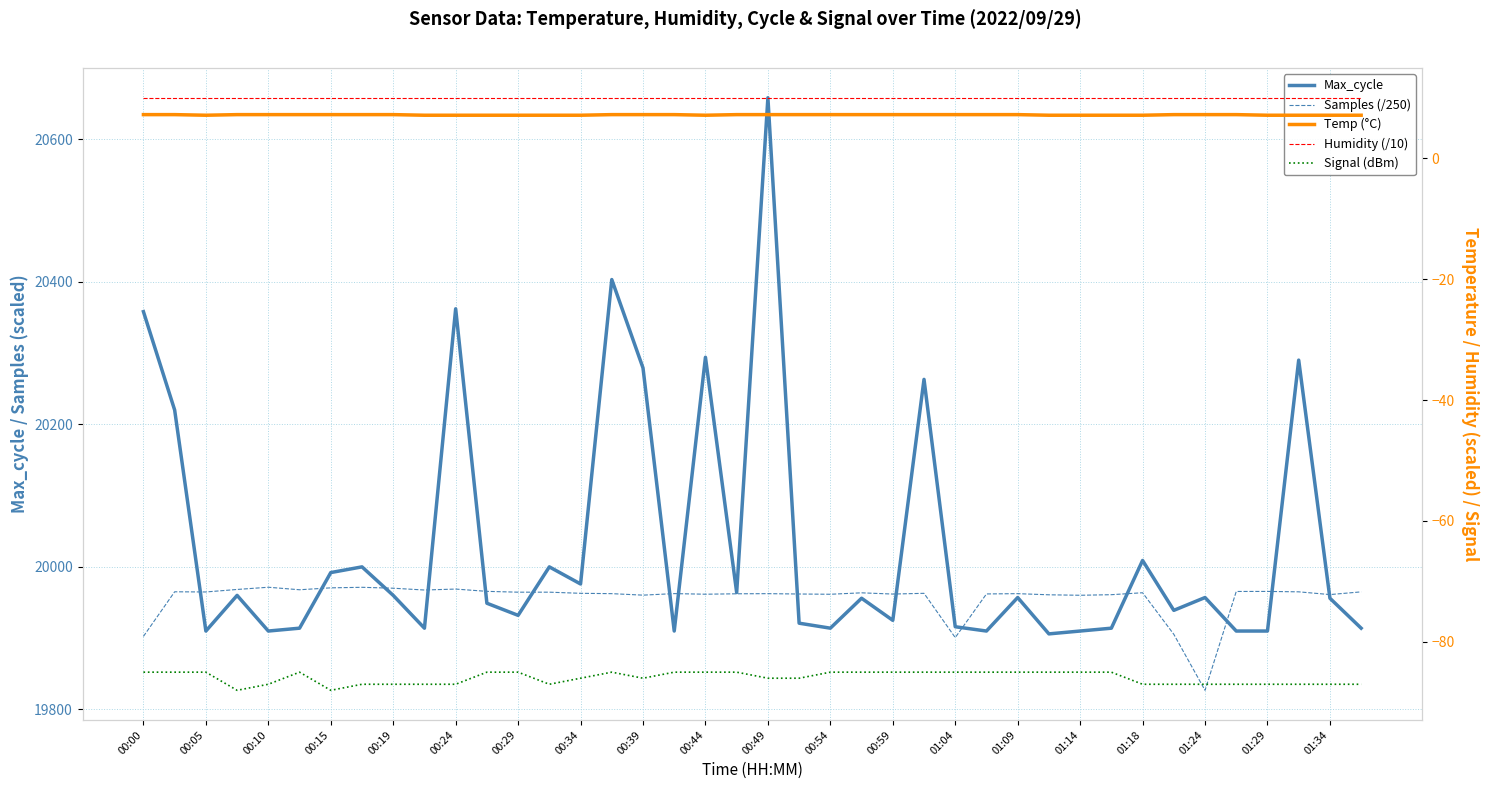

Reading left to right, extract all data points from this chart.

Max_cycle: 20358.0	20220.0	19910.0	19960.0	19910.0	19914.0	19992.0	20000.0	19960.0	19914.0	20362.0	19949.0	19932.0	20000.0	19976.0	20403.0	20279.0	19910.0	20294.0	19964.0	20658.0	19921.0	19914.0	19956.0	19925.0	20263.0	19916.0	19910.0	19957.0	19906.0	19910.0	19914.0	20009.0	19939.0	19957.0	19910.0	19910.0	20290.0	19956.0	19914.0
Samples (/250): 19902.5	19965.0	19964.8	19968.3	19971.4	19967.9	19970.6	19971.3	19970.1	19967.5	19968.9	19965.6	19964.5	19964.5	19962.9	19962.4	19960.3	19962.5	19961.6	19962.2	19962.4	19961.9	19961.6	19963.6	19961.9	19962.9	19900.8	19962.0	19962.4	19960.8	19960.2	19961.0	19963.7	19905.4	19826.9	19965.5	19965.6	19965.0	19961.1	19964.9
Temp (°C): 7.2	7.2	7.1	7.2	7.2	7.2	7.2	7.2	7.2	7.1	7.1	7.1	7.1	7.1	7.1	7.2	7.2	7.2	7.1	7.2	7.2	7.2	7.2	7.2	7.2	7.2	7.2	7.2	7.2	7.1	7.1	7.1	7.1	7.2	7.2	7.2	7.1	7.1	7.1	7.1
Humidity (/10): 10.0	10.0	10.0	10.0	10.0	10.0	10.0	10.0	10.0	10.0	10.0	10.0	10.0	10.0	10.0	10.0	10.0	10.0	10.0	10.0	10.0	10.0	10.0	10.0	10.0	10.0	10.0	10.0	10.0	10.0	10.0	10.0	10.0	10.0	10.0	10.0	10.0	10.0	10.0	10.0
Signal (dBm): -85.0	-85.0	-85.0	-88.0	-87.0	-85.0	-88.0	-87.0	-87.0	-87.0	-87.0	-85.0	-85.0	-87.0	-86.0	-85.0	-86.0	-85.0	-85.0	-85.0	-86.0	-86.0	-85.0	-85.0	-85.0	-85.0	-85.0	-85.0	-85.0	-85.0	-85.0	-85.0	-87.0	-87.0	-87.0	-87.0	-87.0	-87.0	-87.0	-87.0